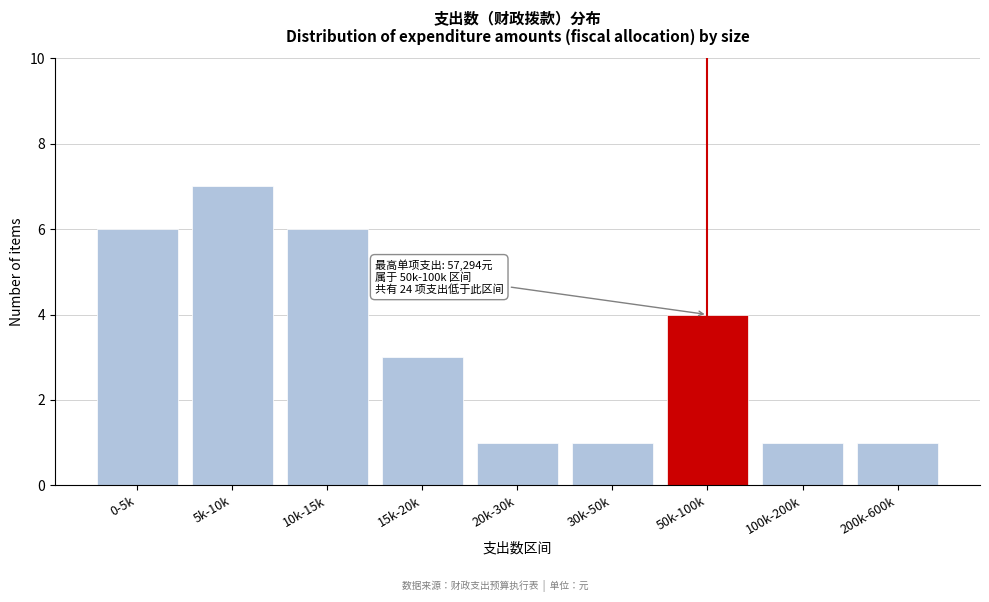

Reading right to left, extract all data points from this chart.

1	1	4	1	1	3	6	7	6